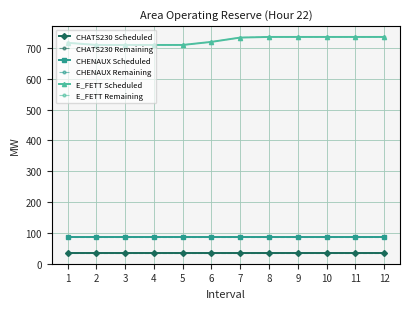

Does the chart have visible grid lines?

Yes